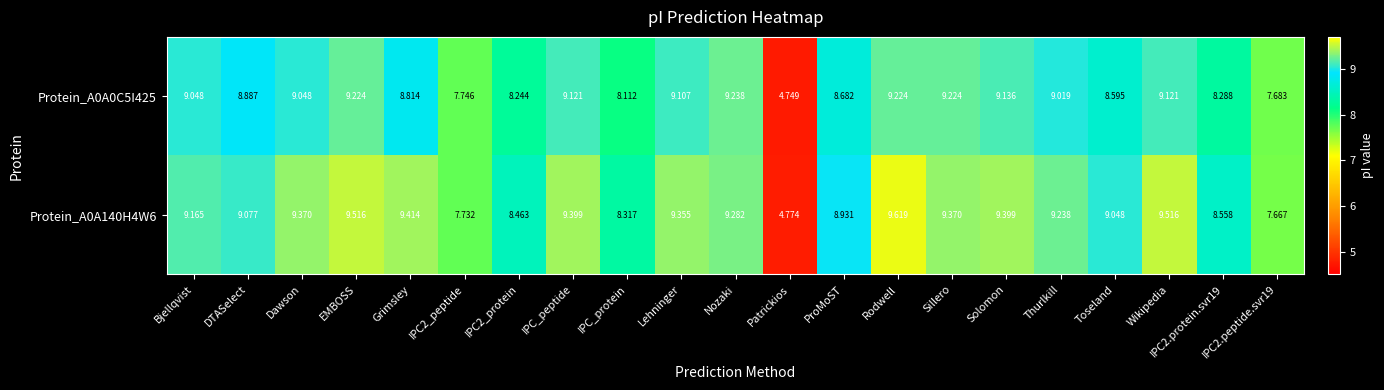

List the series in order of their peak value, lowest first.

Protein_A0A0C5I425, Protein_A0A140H4W6